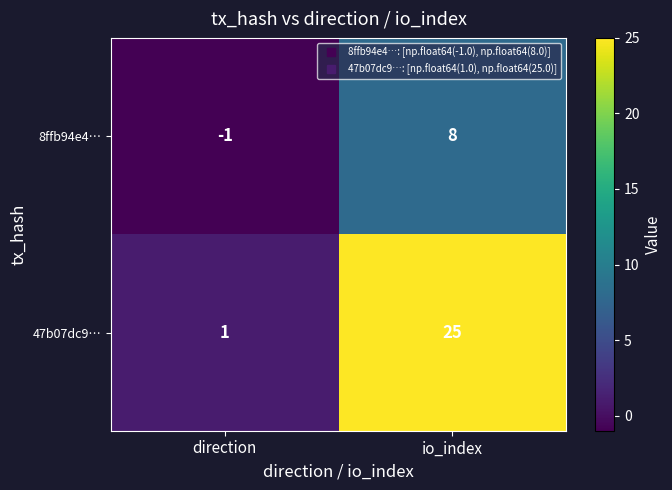

Is it true that 8ffb94e4… equals 3 at io_index?

False